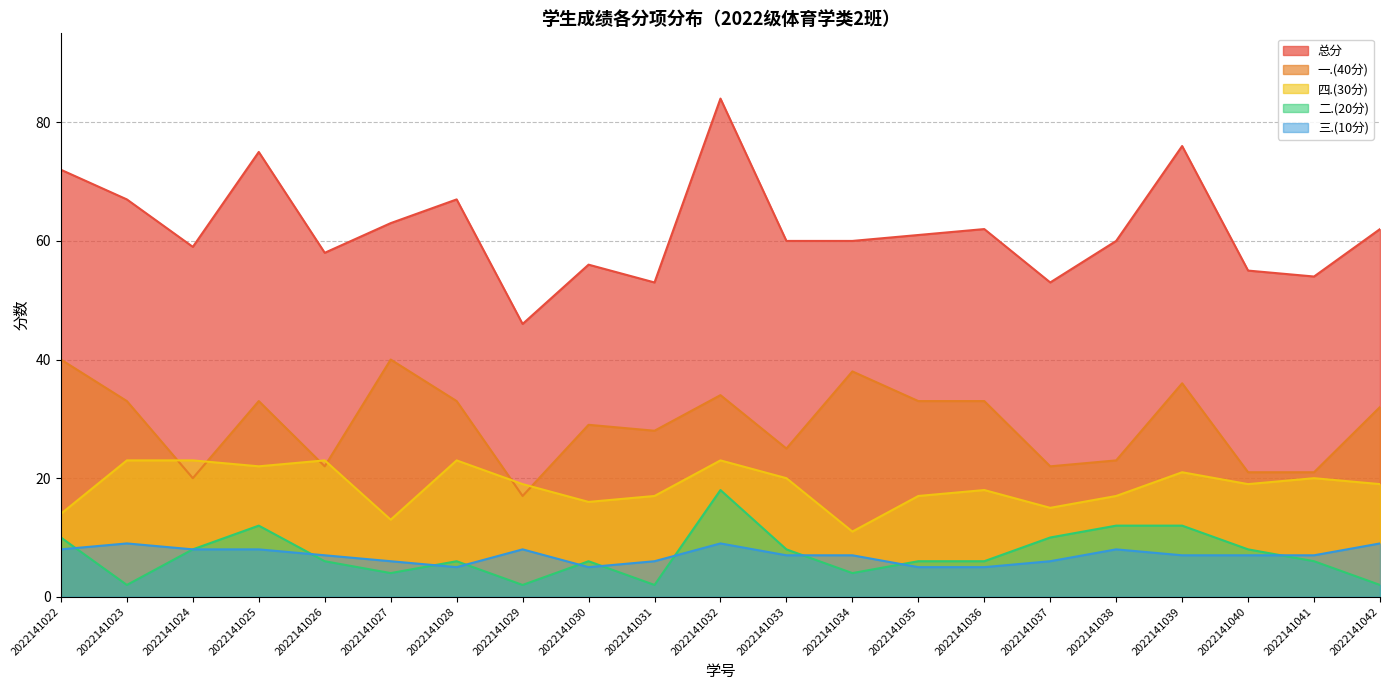

What is the average value of the 二.(20分) series?

7